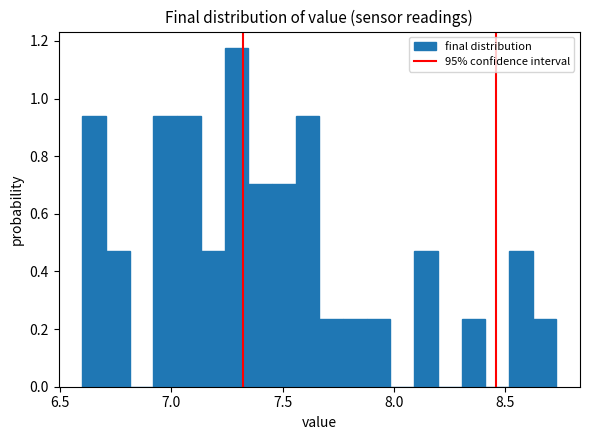

Read against the x-axis, roughly where is the centre of the tallest bar?

7.30